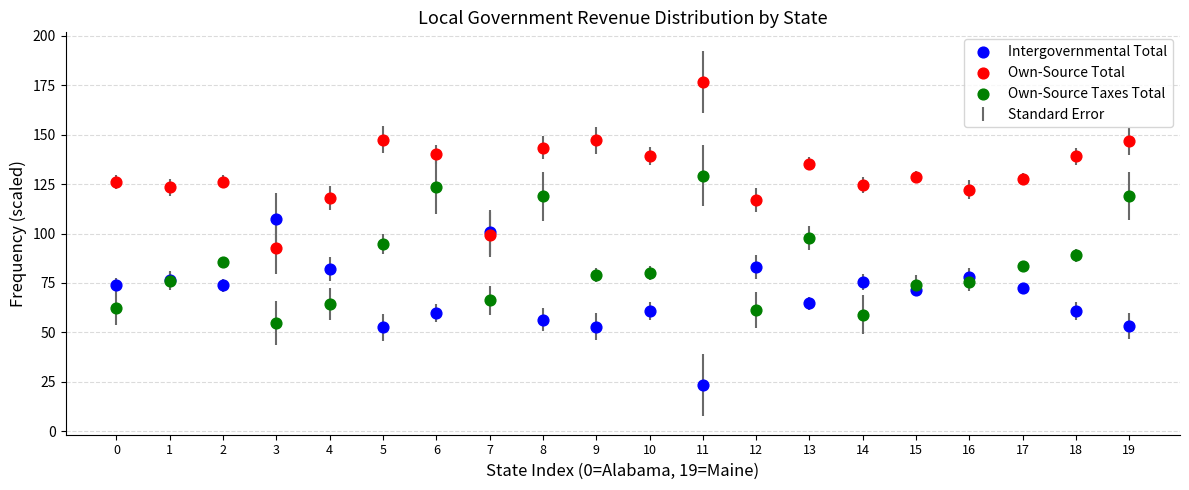

Which series reaches the maximum Y coordinate?

Own-Source Total